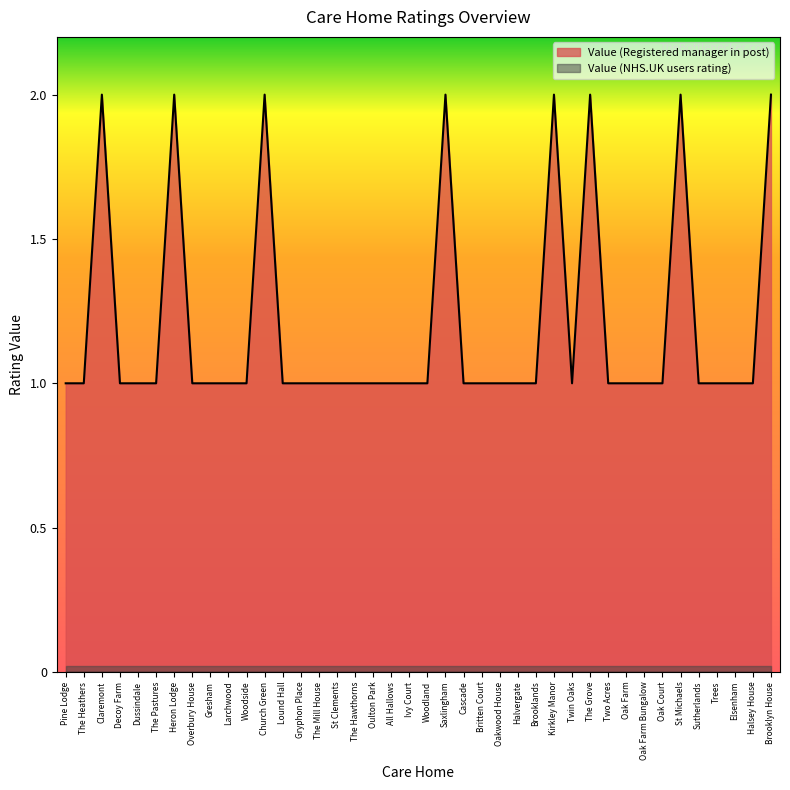

Which label corresponds to the smallest value in the chart?

Pine Lodge